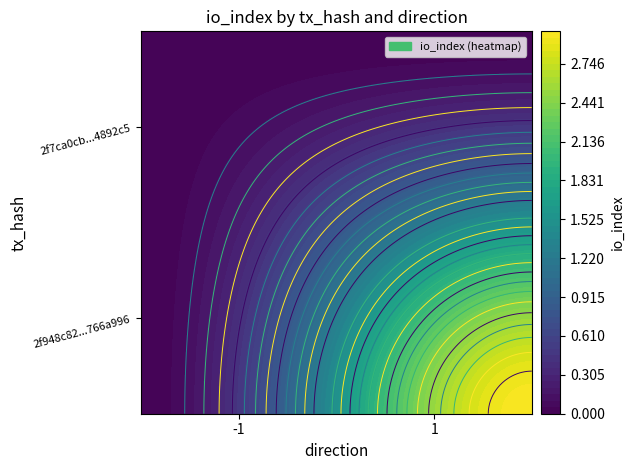

Is it true that 2f948c82a0f602e8c5e4a622a2921c1c766a996 equals 1 at io_index?

False